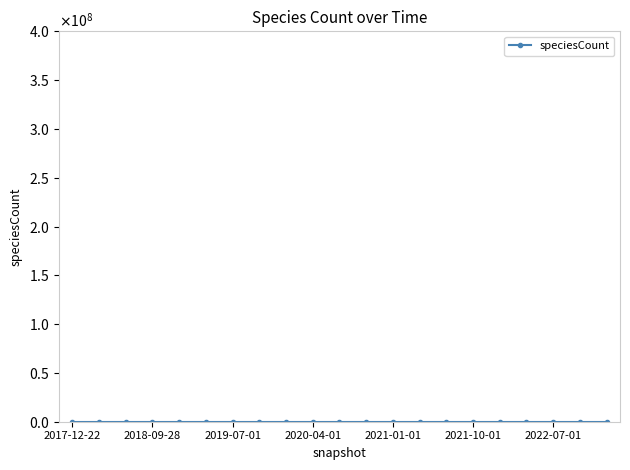

Is this an area chart (filled region under the line)?

No